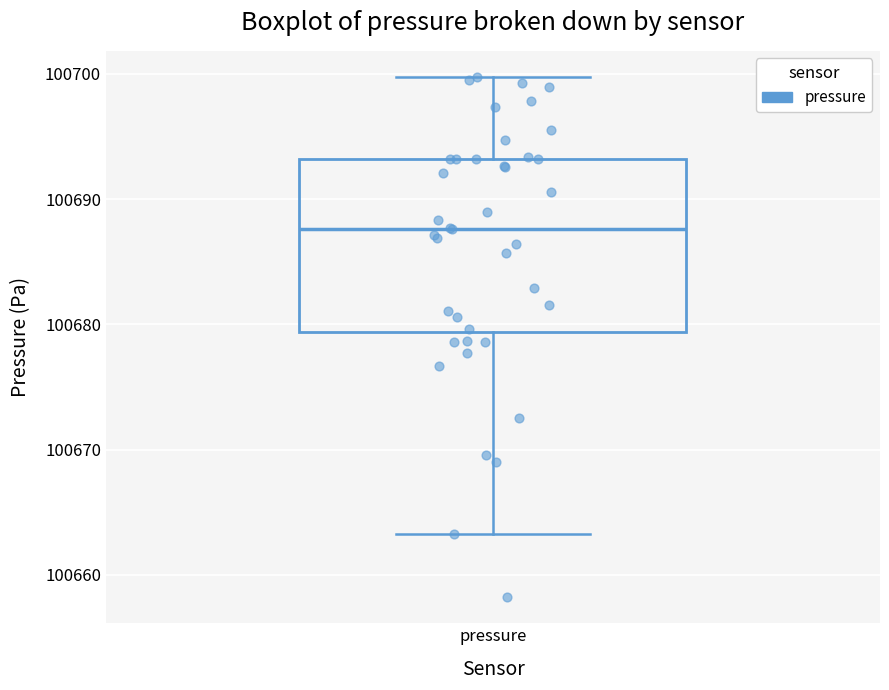

Where does the upper whisker of the box for pressure end on the y-axis? The values are not printed on the chart, so give them approximately, as read against the axis.

100700